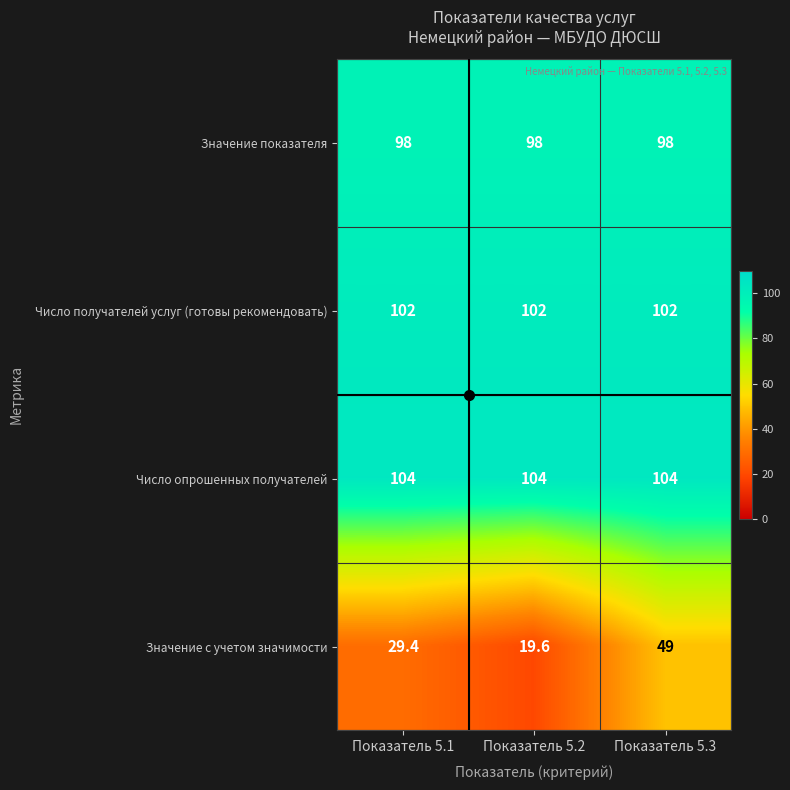

Which series has the largest total across all categories?

Число опрошенных получателей